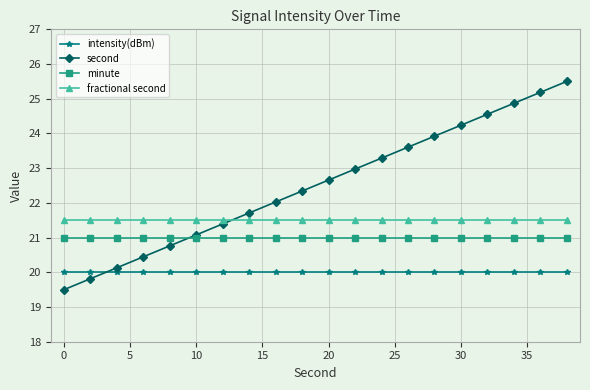

Does the chart display data point markers on the line(s)?

Yes